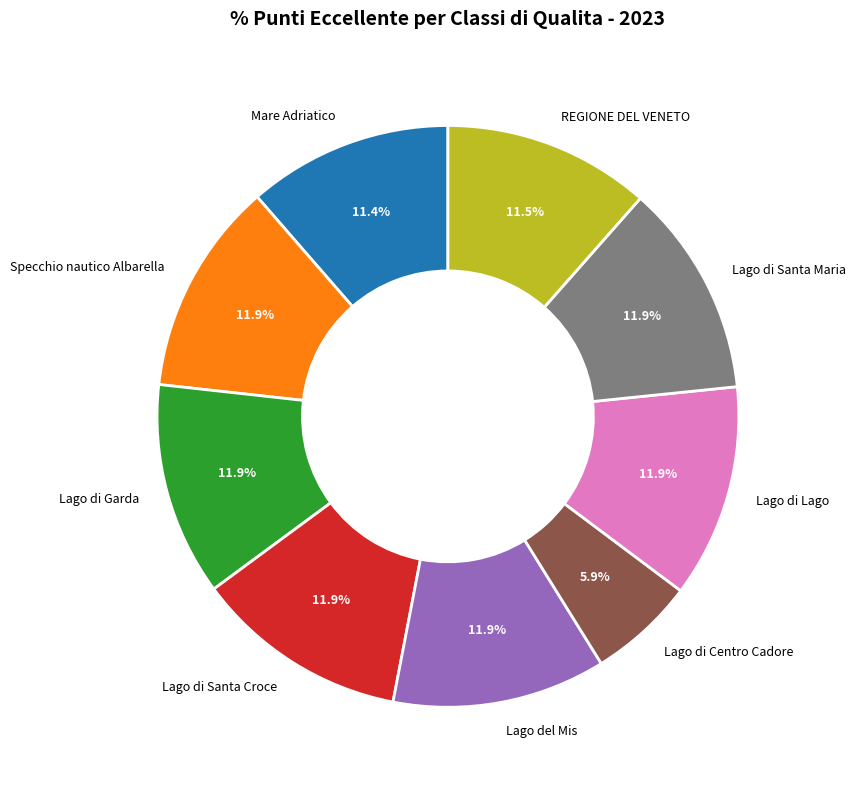

Which slice is the smallest?

Lago di Centro Cadore